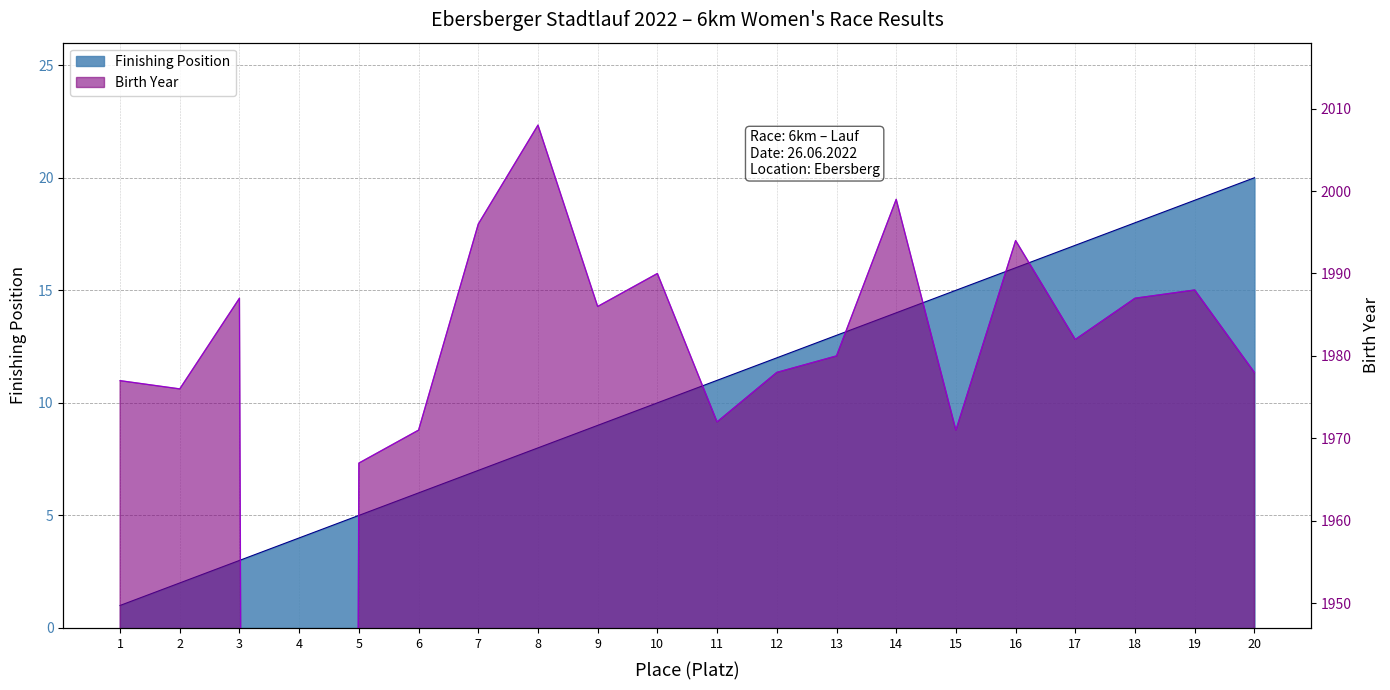

What is the difference between the second highest and second lowest values in the Finishing Position series?

17